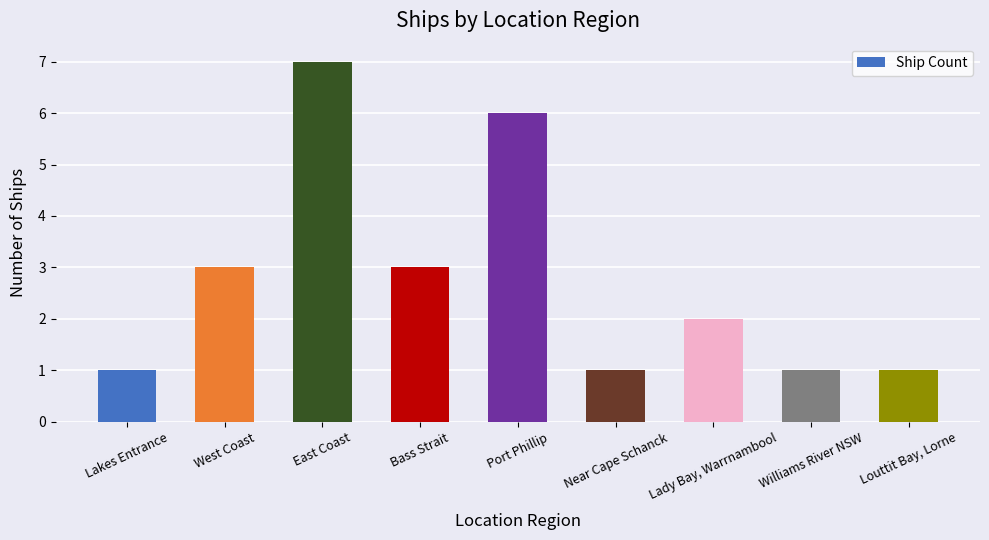

What is the label of the 3rd bar from the left?

East Coast